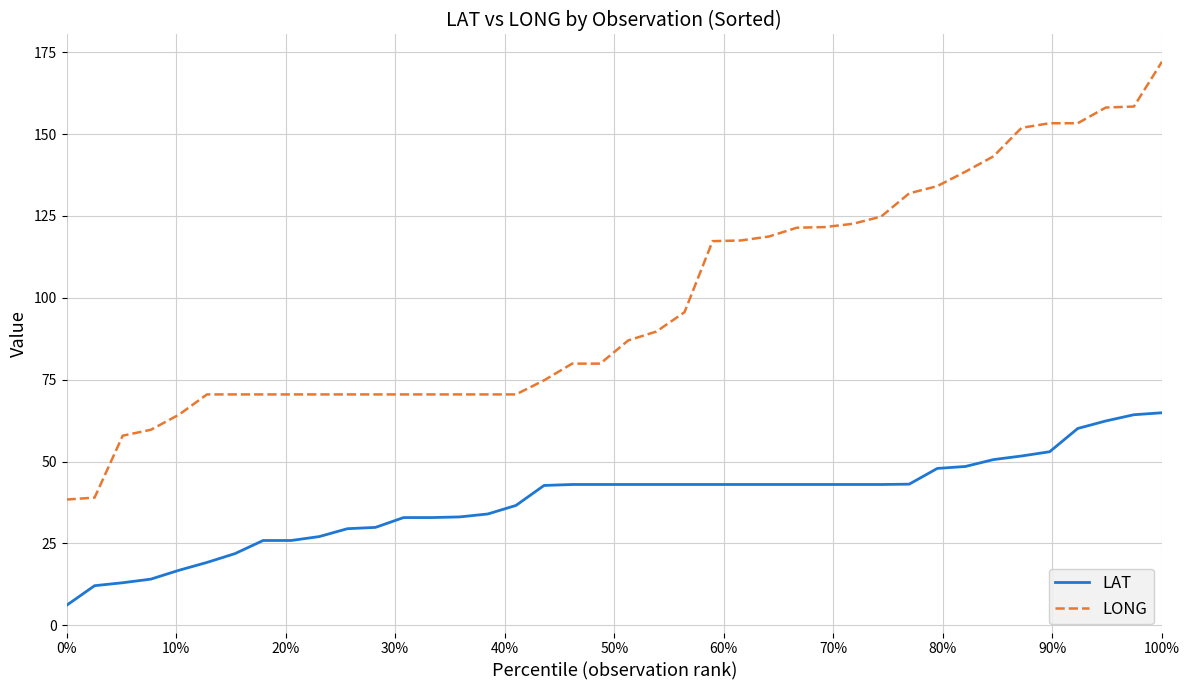

What is the minimum value shown in the chart?

6.1